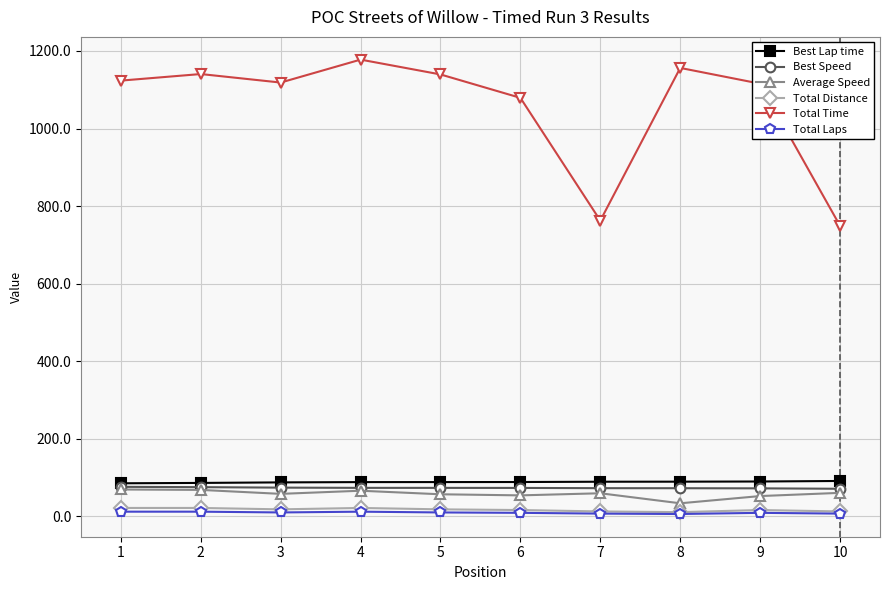

What are all the series names shown in the legend?

Best Lap time, Best Speed, Average Speed, Total Distance, Total Time, Total Laps